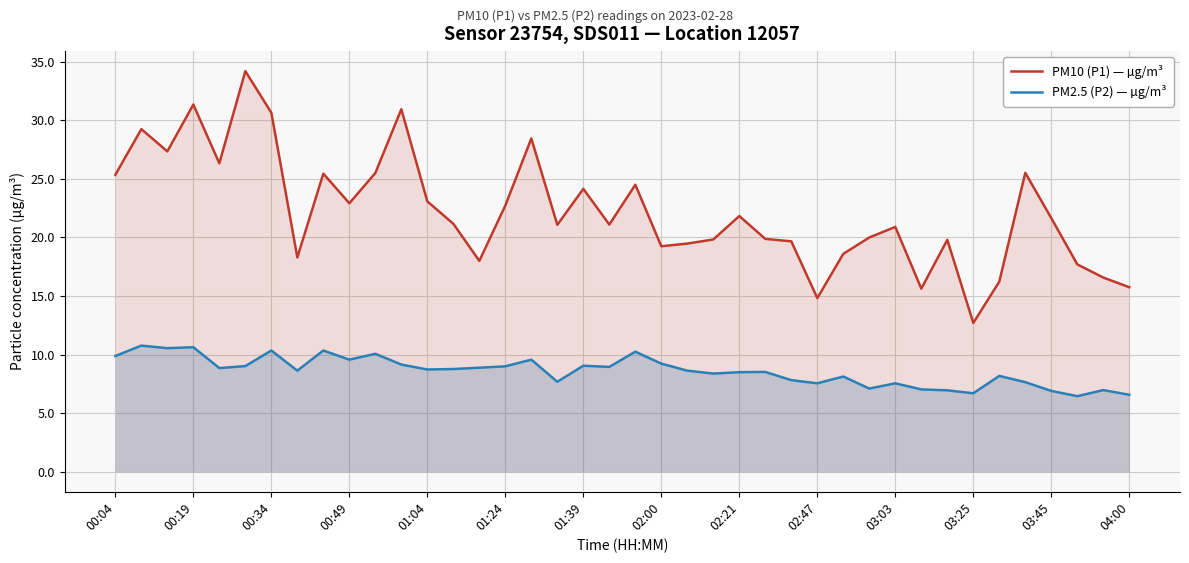

List the series in order of their overall mean, highest first.

PM10 (P1) — µg/m³, PM2.5 (P2) — µg/m³